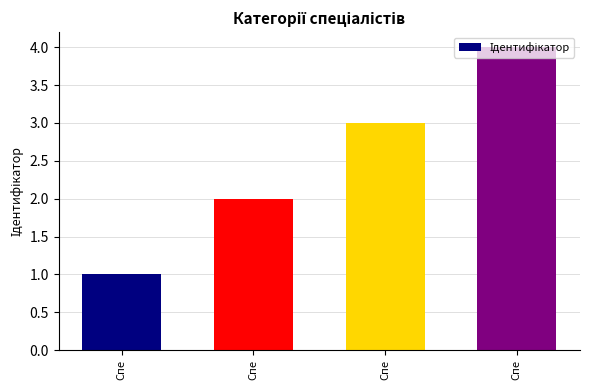

What is the sum of all values?

10